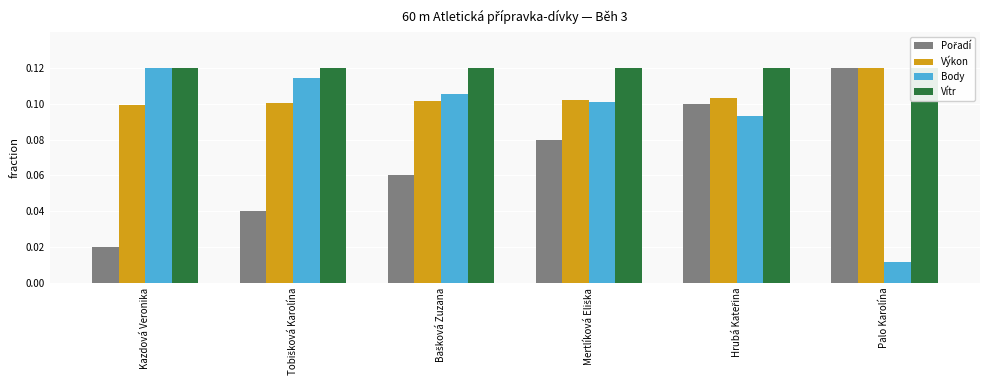

What is the difference between the Body values at Kazdová Veronika and Palo Karolína?

0.1